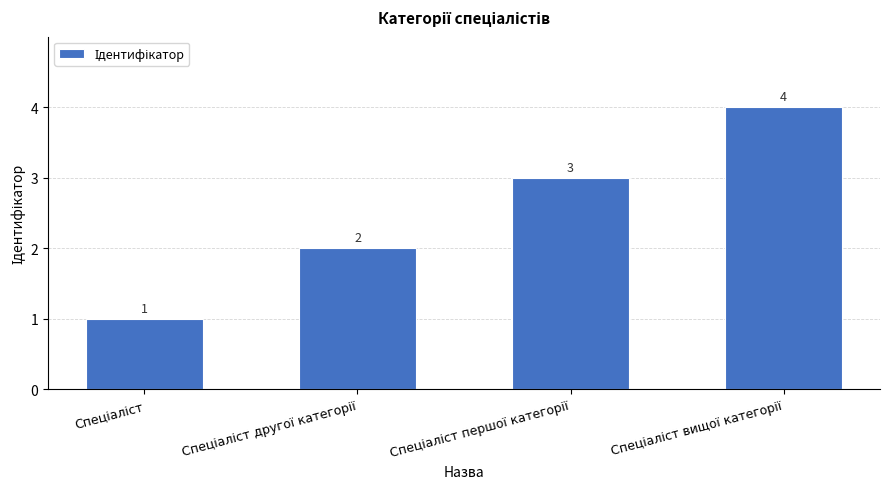

What is the difference between the maximum and second lowest values?

2